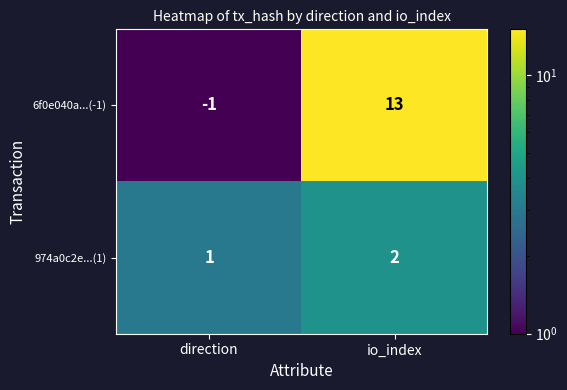

At how many categories does at least one series exceed 3?

1